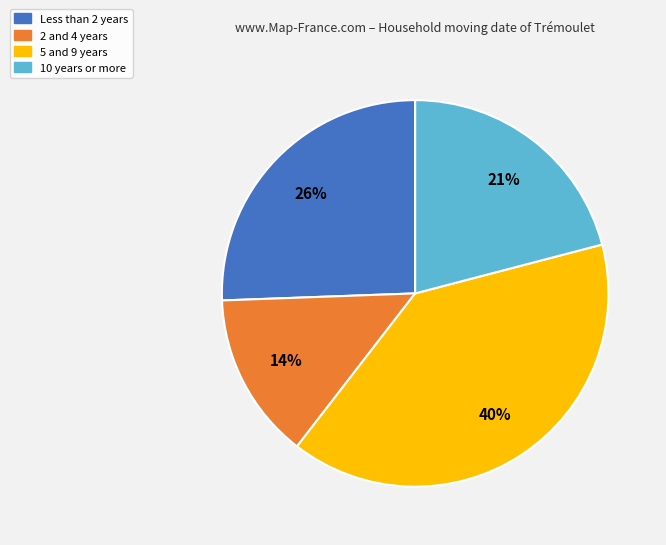

To the nearest percent, what is the difference between the largest and smallest slice percentages?

26%